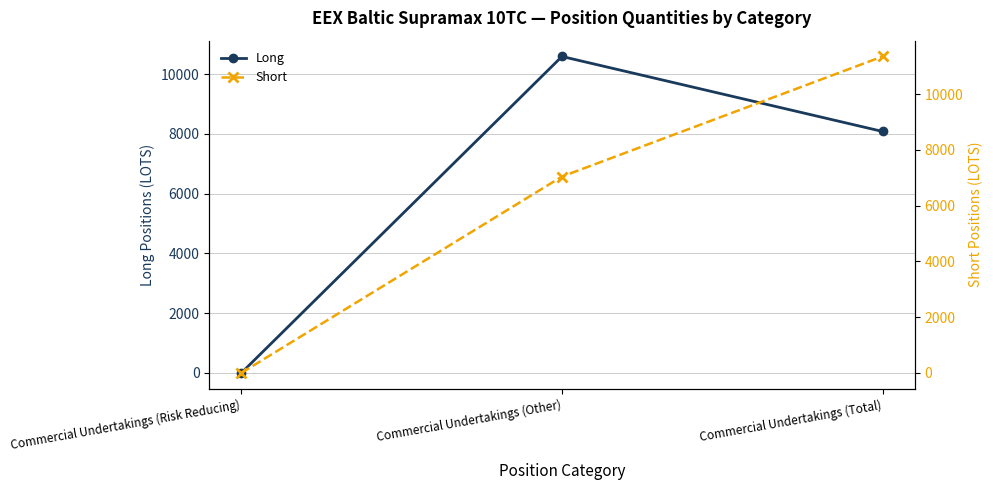

List the labels in order of Short value, smallest first.

Commercial Undertakings (Risk Reducing), Commercial Undertakings (Other), Commercial Undertakings (Total)